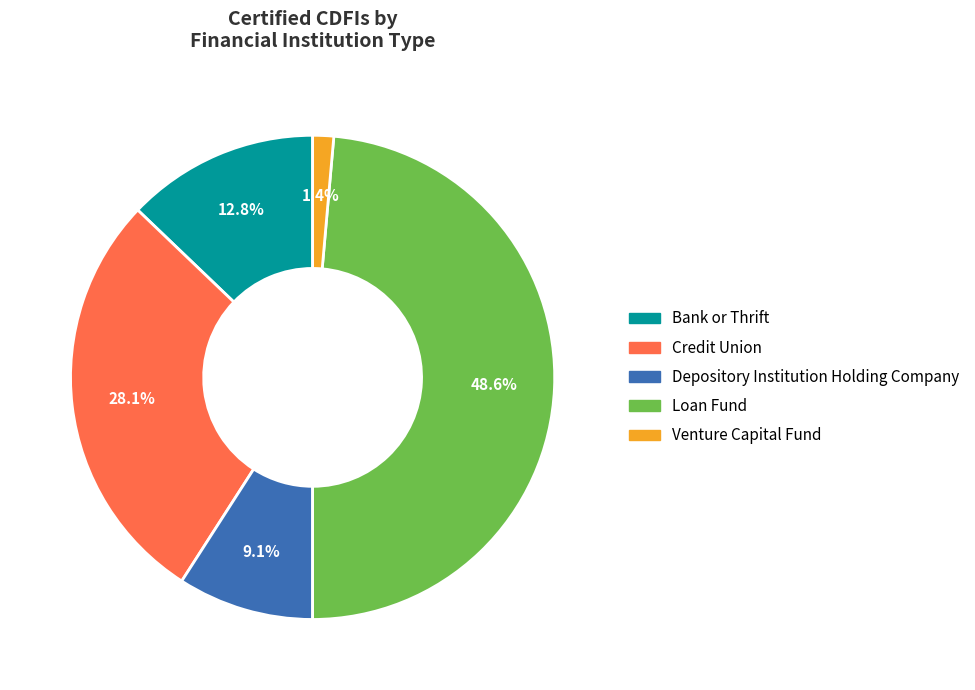

To the nearest percent, what percentage of the pie is Venture Capital Fund?

1%